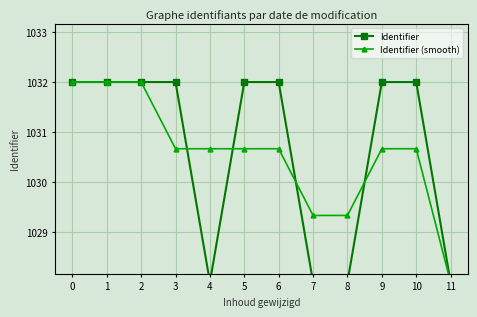

Where is the first local minimum for Identifier?

4